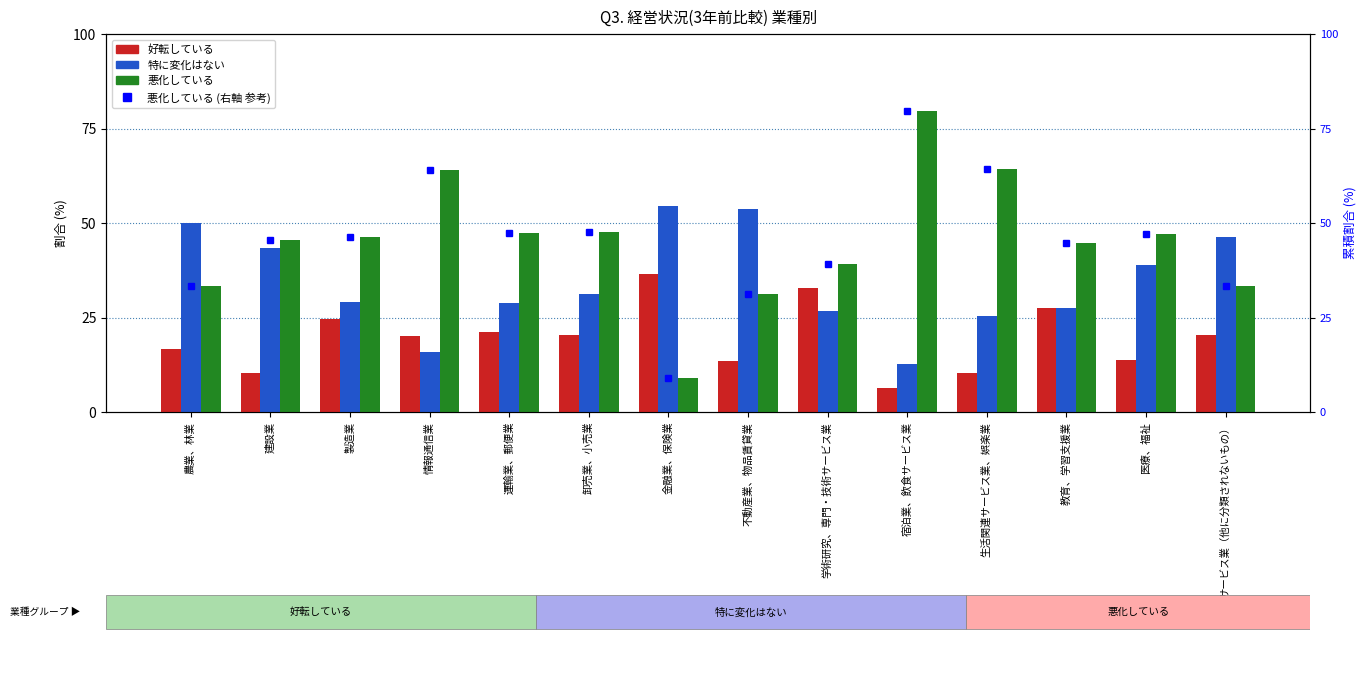

Reading left to right, transcribe all the data shown in this chart.

好転している: 農業、林業=16.7	建設業=10.2	製造業=24.5	情報通信業=20.0	運輸業、郵便業=21.1	卸売業、小売業=20.4	金融業、保険業=36.4	不動産業、物品賃貸業=13.4	学術研究、専門・技術サービス業=32.8	宿泊業、飲食サービス業=6.4	生活関連サービス業、娯楽業=10.4	教育、学習支援業=27.6	医療、福祉=13.8	サービス業（他に分類されないもの）=20.5
特に変化はない: 農業、林業=50.0	建設業=43.5	製造業=29.2	情報通信業=16.0	運輸業、郵便業=28.9	卸売業、小売業=31.2	金融業、保険業=54.5	不動産業、物品賃貸業=53.8	学術研究、専門・技術サービス業=26.6	宿泊業、飲食サービス業=12.8	生活関連サービス業、娯楽業=25.4	教育、学習支援業=27.6	医療、福祉=39.0	サービス業（他に分類されないもの）=46.2
悪化している: 農業、林業=33.3	建設業=45.4	製造業=46.2	情報通信業=64.0	運輸業、郵便業=47.4	卸売業、小売業=47.5	金融業、保険業=9.1	不動産業、物品賃貸業=31.1	学術研究、専門・技術サービス業=39.1	宿泊業、飲食サービス業=79.5	生活関連サービス業、娯楽業=64.2	教育、学習支援業=44.8	医療、福祉=47.2	サービス業（他に分類されないもの）=33.3
悪化している (右軸): 農業、林業=33.3	建設業=45.4	製造業=46.2	情報通信業=64.0	運輸業、郵便業=47.4	卸売業、小売業=47.5	金融業、保険業=9.1	不動産業、物品賃貸業=31.1	学術研究、専門・技術サービス業=39.1	宿泊業、飲食サービス業=79.5	生活関連サービス業、娯楽業=64.2	教育、学習支援業=44.8	医療、福祉=47.2	サービス業（他に分類されないもの）=33.3